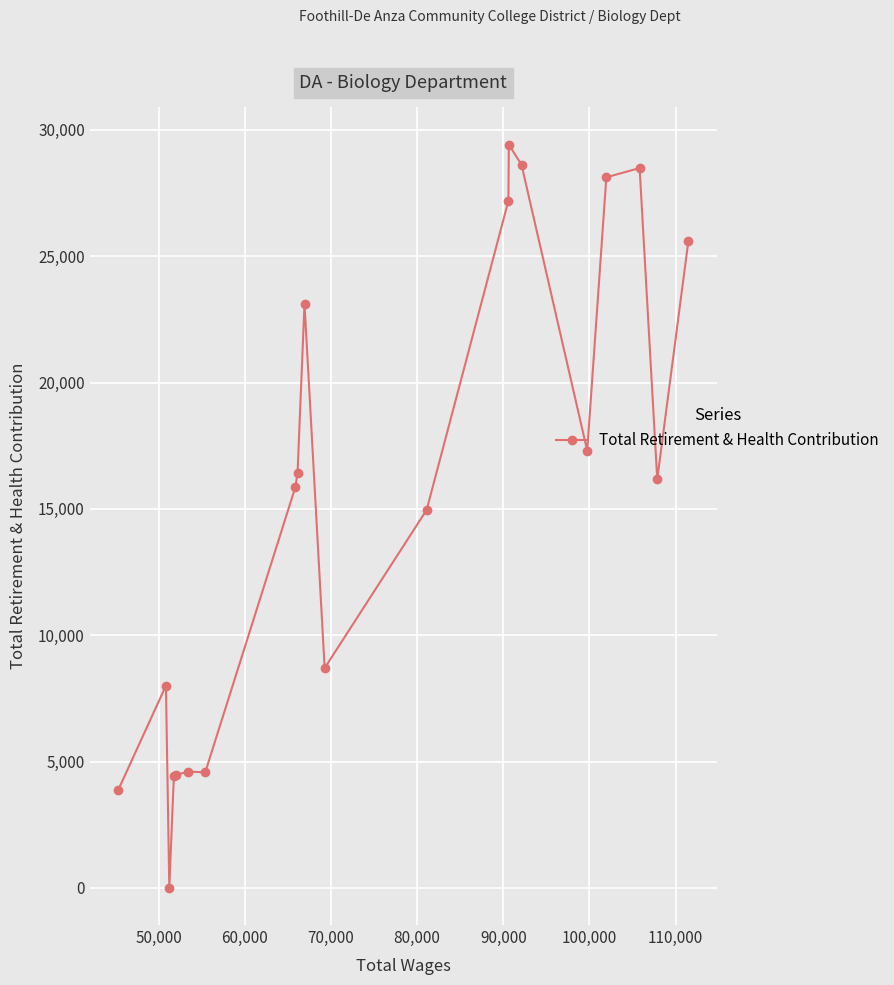

What is the sum of all values?

309958